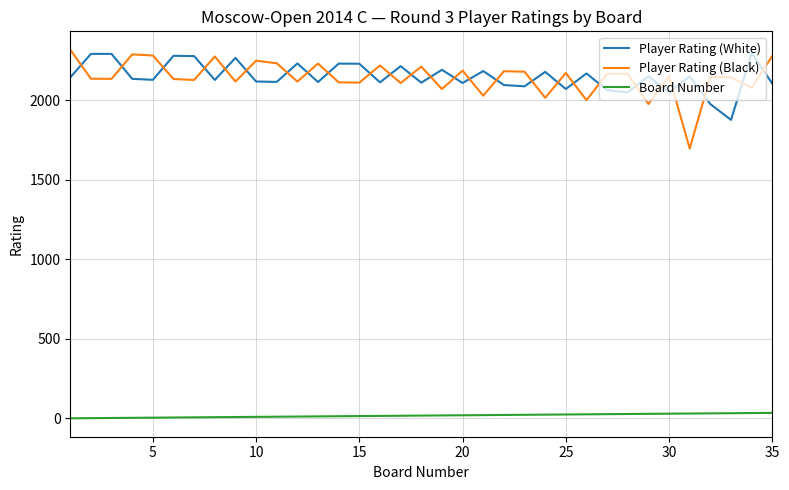

Which series has the widest spread of values?

Player Rating (Black)